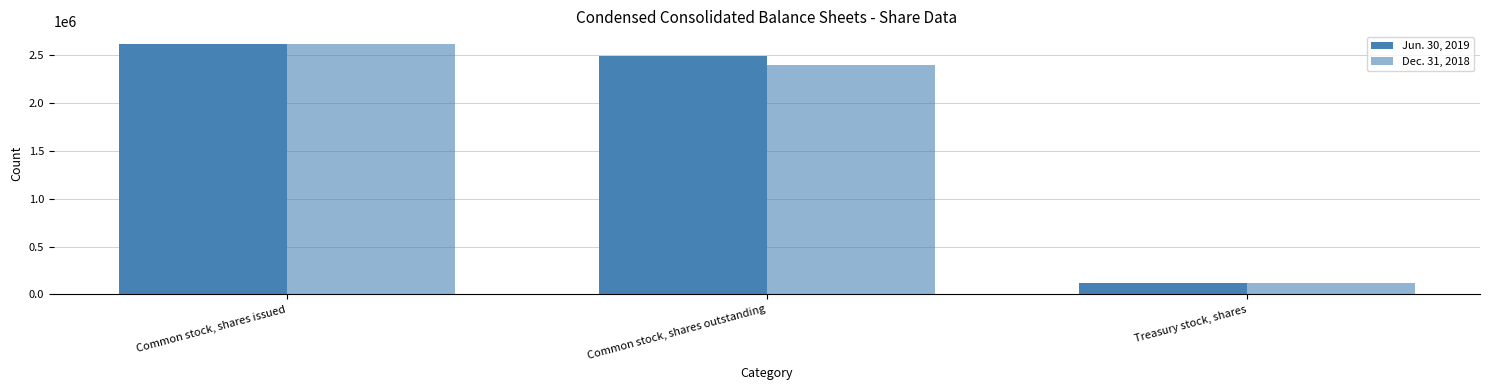

Does the chart contain any negative values?

No